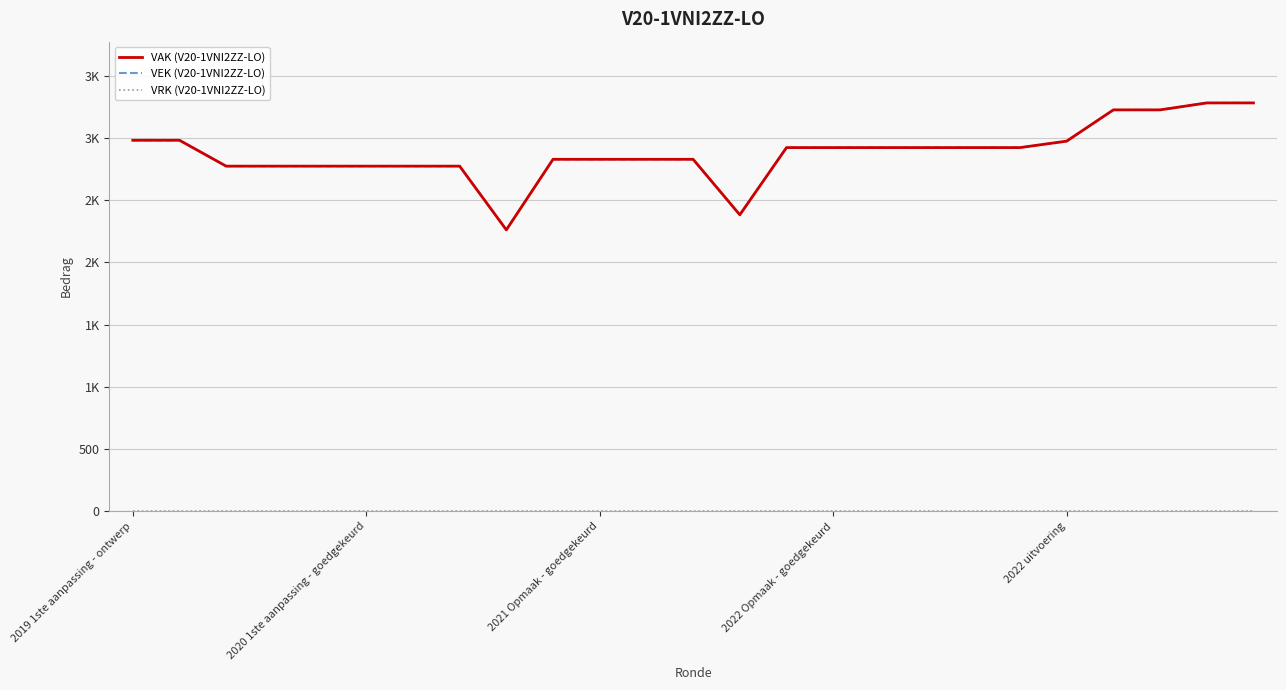

What is the label of the 14th point from the left?

13